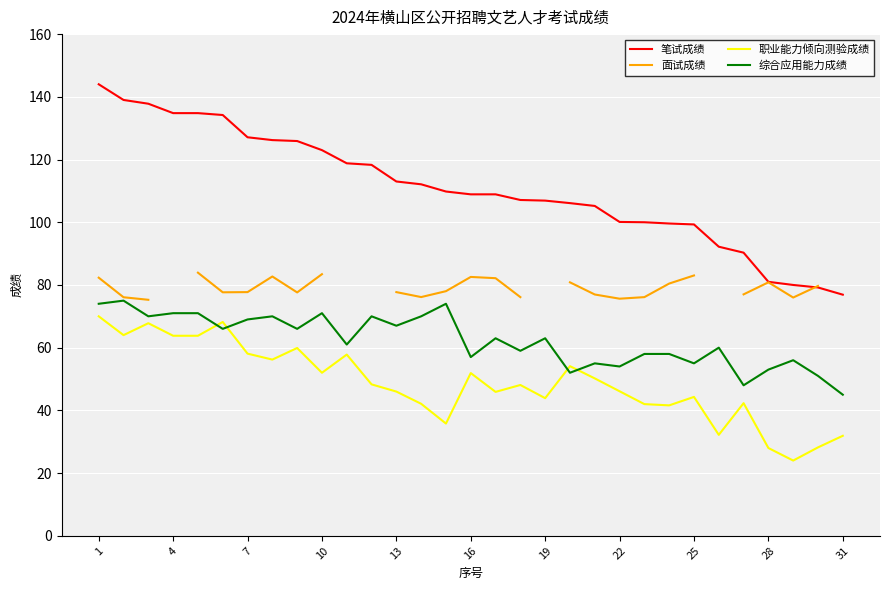

True or false: 笔试成绩 and 综合应用能力成绩 cross at least once.

False